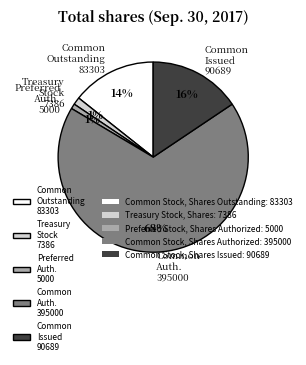

Count the number of slices in the pie.

5